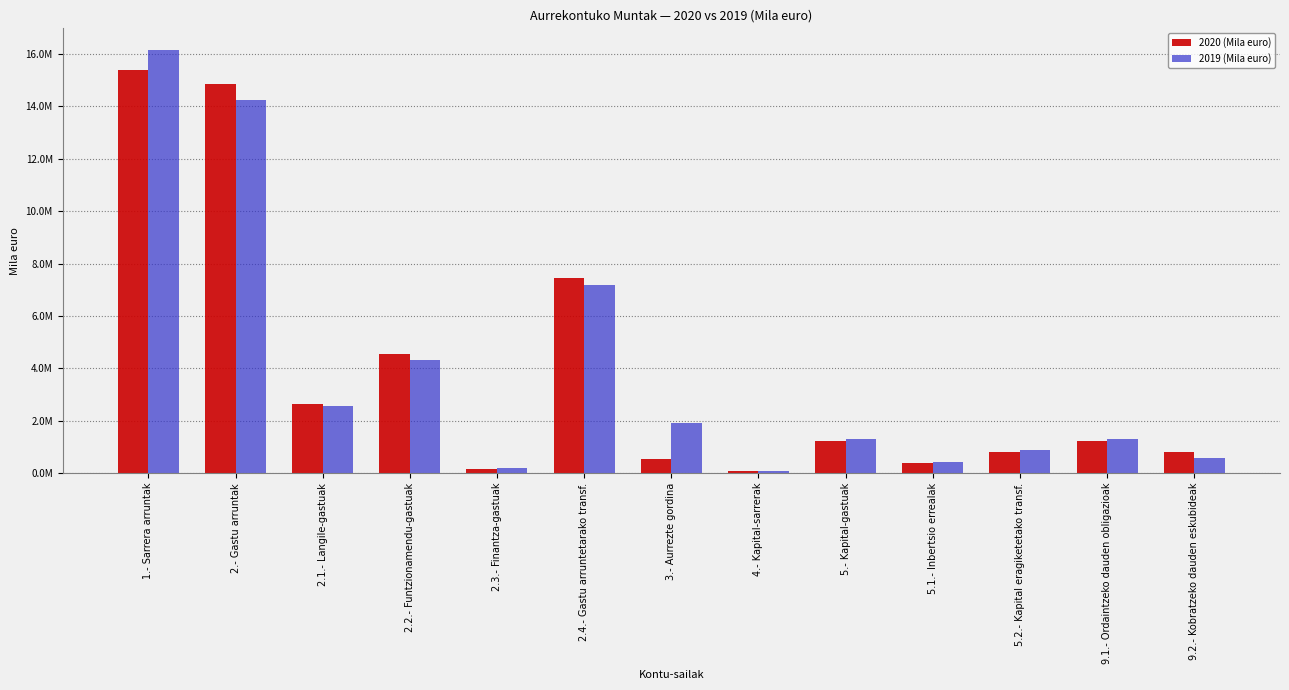

Are the bars grouped side by side (vs. stacked)?

Yes